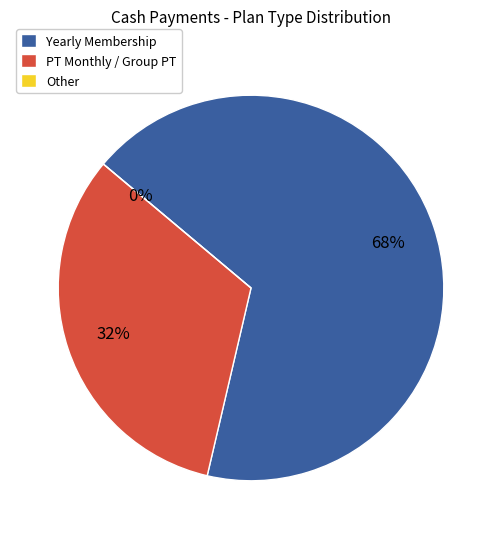

Does PT_Monthly (SREEJATA BHATTACHARYYA) account for over 50% of the chart?

No